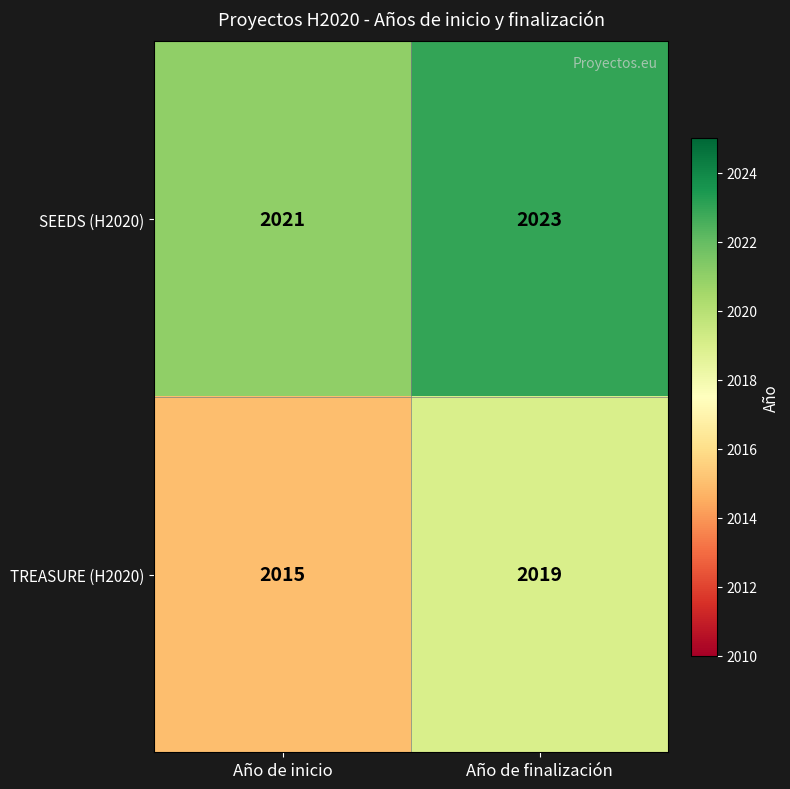

Reading left to right, extract all data points from this chart.

SEEDS (H2020): 2021	2023
TREASURE (H2020): 2015	2019